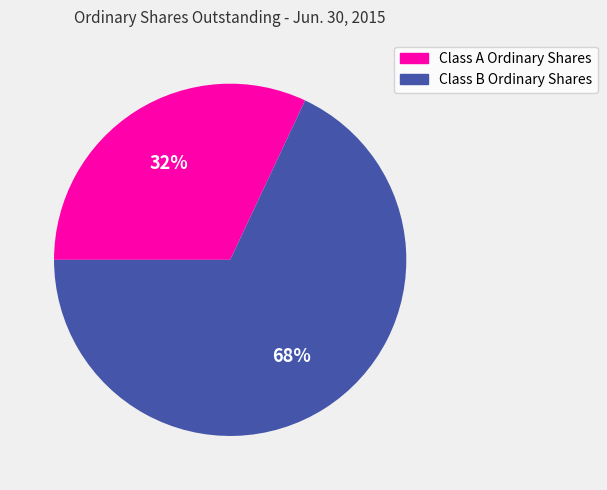

To the nearest percent, what percentage of the pie is Class B Ordinary Shares?

68%